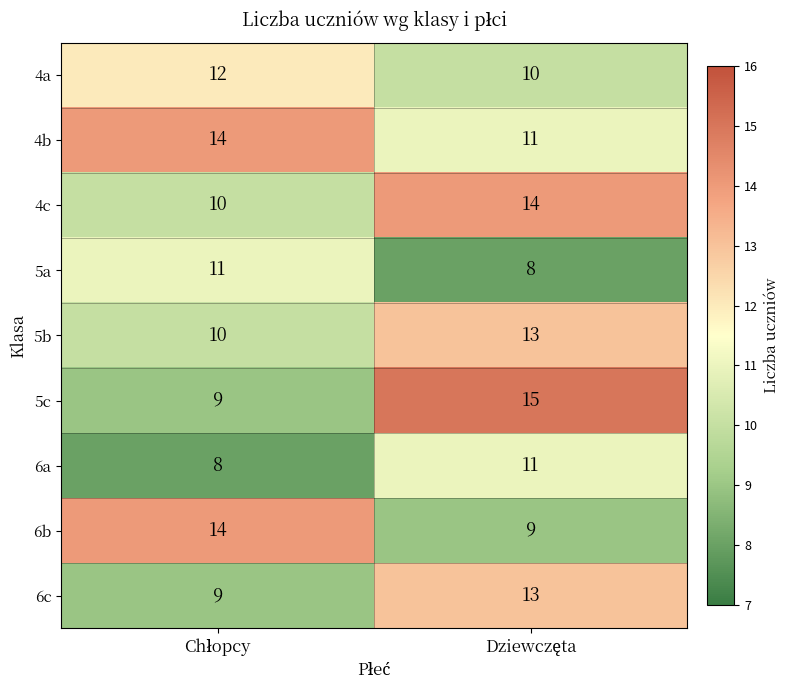

Reading right to left, list all the values displayed in this chart.

4a: 10	12
4b: 11	14
4c: 14	10
5a: 8	11
5b: 13	10
5c: 15	9
6a: 11	8
6b: 9	14
6c: 13	9